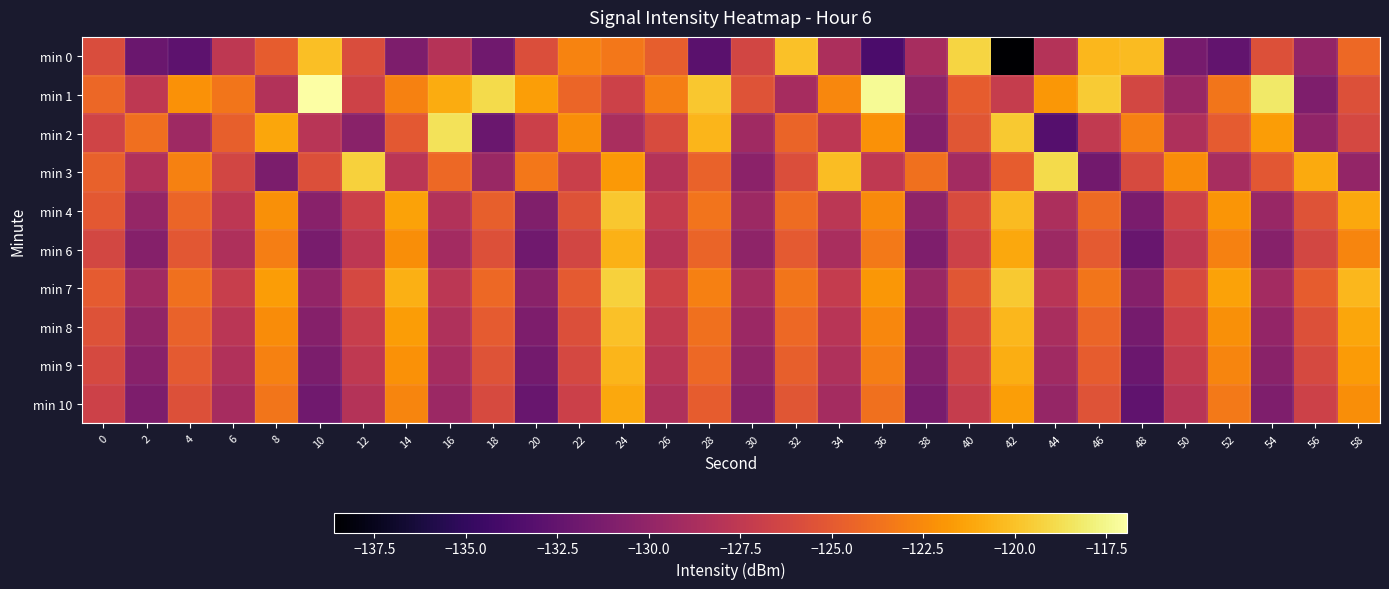

At which category is the sum across all series the highest?

24